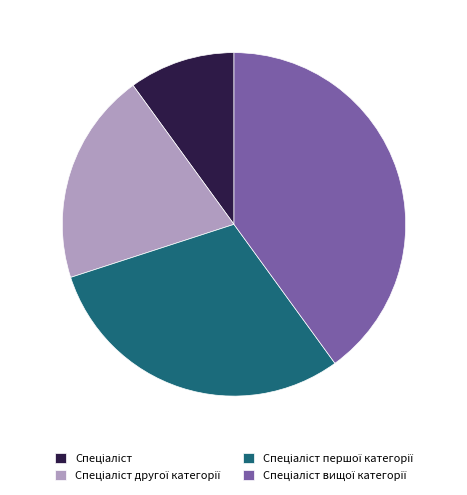

Is there any slice that represents more than half of the pie?

No